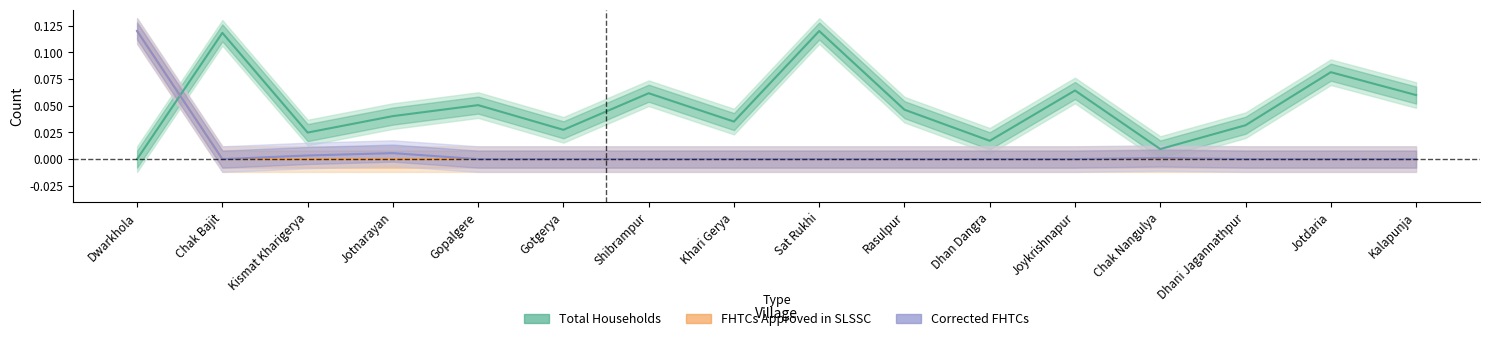

Reading left to right, what are all the values shown in this chart?

Total Households: Dwarkhola=0.0	Chak Bajit=0.1	Kismat Kharigerya=0.0	Jotnarayan=0.0	Gopalgere=0.1	Gotgerya=0.0	Shibrampur=0.1	Khari Gerya=0.0	Sat Rukhi=0.1	Rasulpur=0.0	Dhan Dangra=0.0	Joykrishnapur=0.1	Chak Nangulya=0.0	Dhani Jagannathpur=0.0	Jotdaria=0.1	Kalapunja=0.1
FHTCs Approved in SLSSC: Dwarkhola=0.1	Chak Bajit=0.0	Kismat Kharigerya=0.0	Jotnarayan=0.0	Gopalgere=0.0	Gotgerya=0.0	Shibrampur=0.0	Khari Gerya=0.0	Sat Rukhi=0.0	Rasulpur=0.0	Dhan Dangra=0.0	Joykrishnapur=0.0	Chak Nangulya=0.0	Dhani Jagannathpur=0.0	Jotdaria=0.0	Kalapunja=0.0
Corrected FHTCs: Dwarkhola=0.1	Chak Bajit=0.0	Kismat Kharigerya=0.0	Jotnarayan=0.0	Gopalgere=0.0	Gotgerya=0.0	Shibrampur=0.0	Khari Gerya=0.0	Sat Rukhi=0.0	Rasulpur=0.0	Dhan Dangra=0.0	Joykrishnapur=0.0	Chak Nangulya=0.0	Dhani Jagannathpur=0.0	Jotdaria=0.0	Kalapunja=0.0